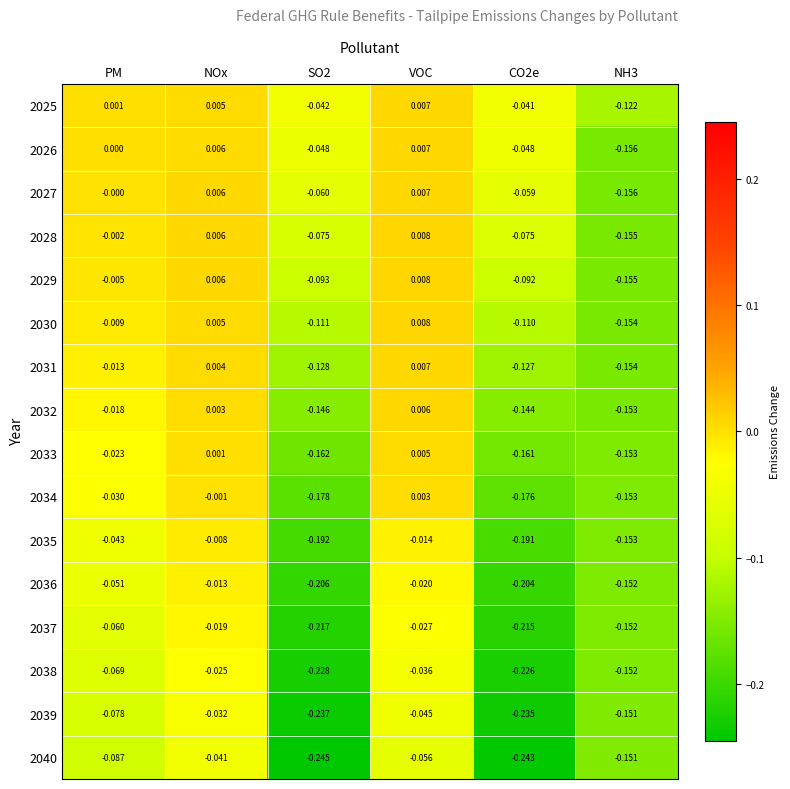

Which category has the highest value across all series?

VOC